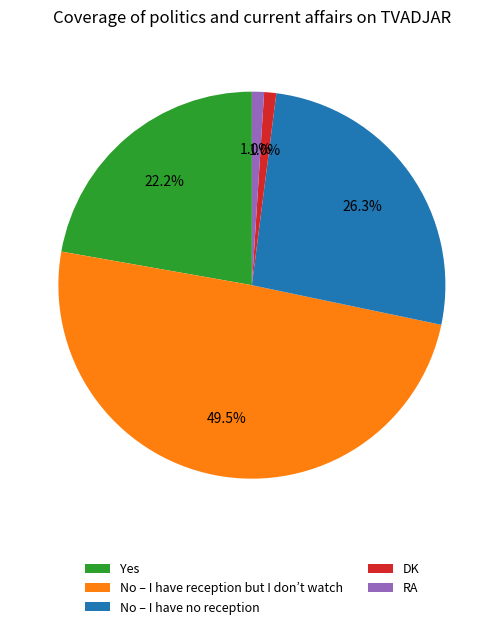

Count the number of slices in the pie.

5